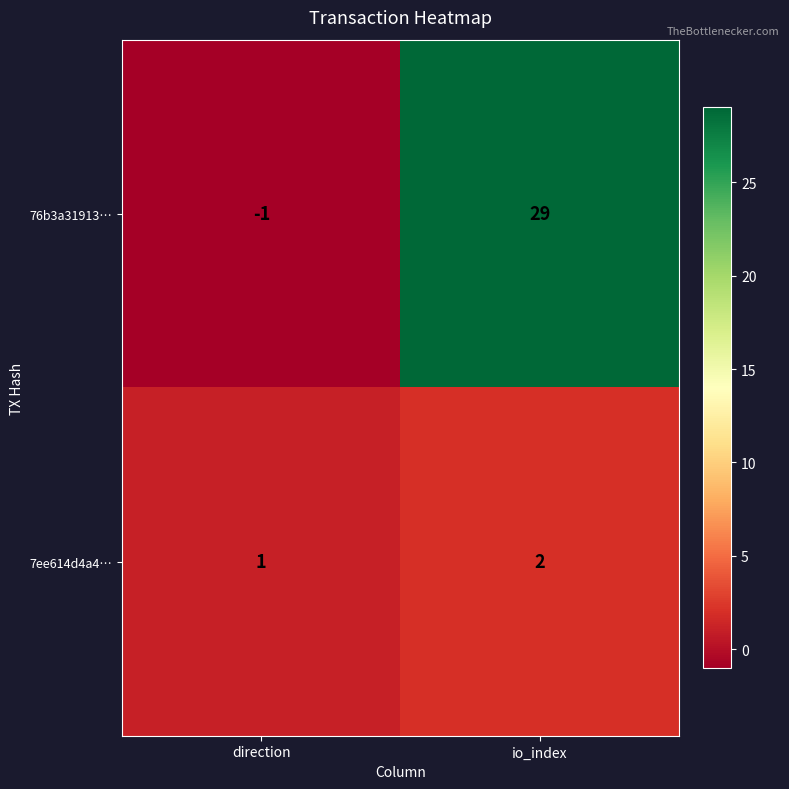

What is the spread (max minus min) of values at io_index?

27